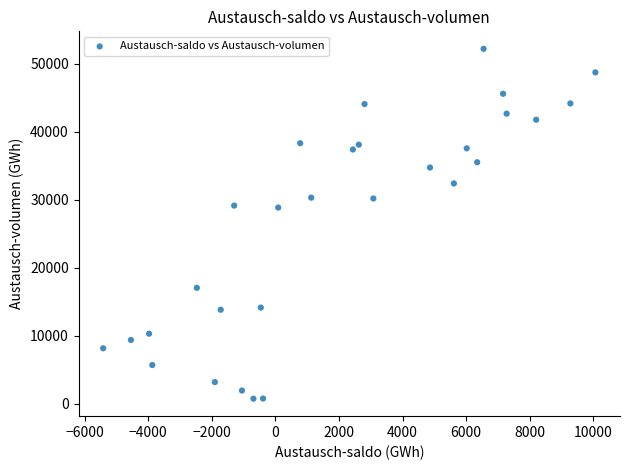

What is the range of X values (max minus min)?

15475.6